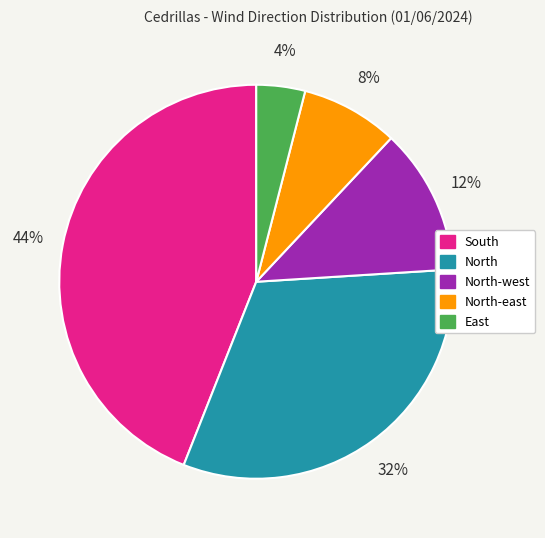

Is there any slice that represents more than half of the pie?

No